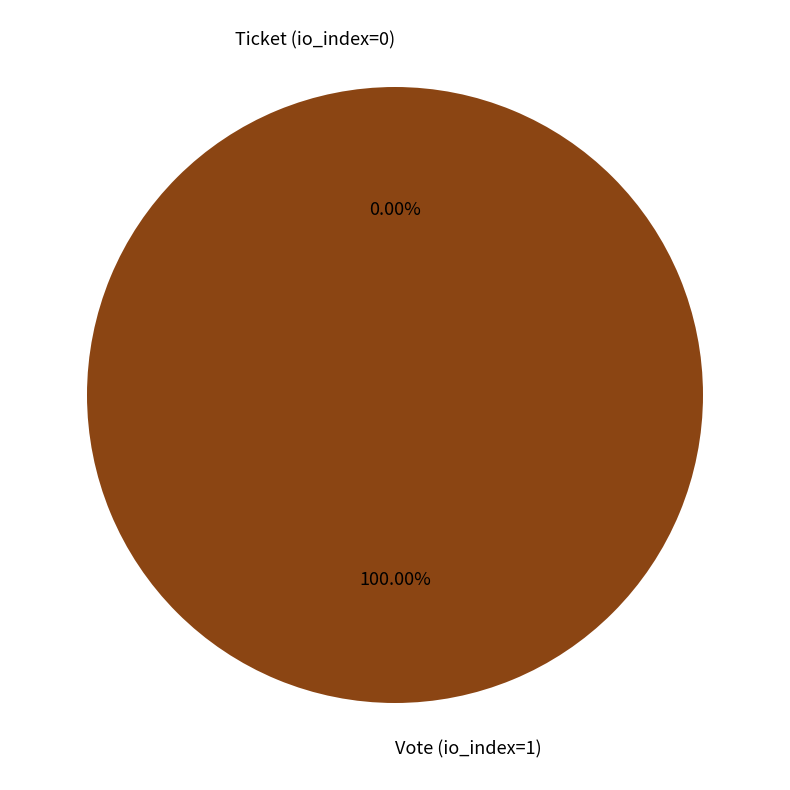

What portion of the pie excludes Ticket (io_index=0)?

100.0%